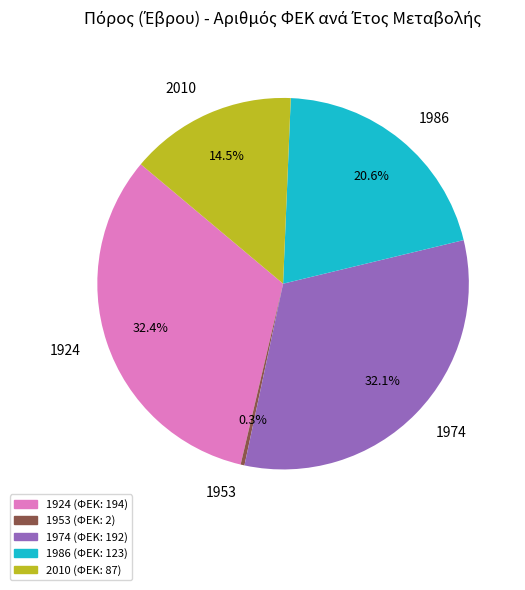

Is the sum of 2010 and 1953 greater than half?

No